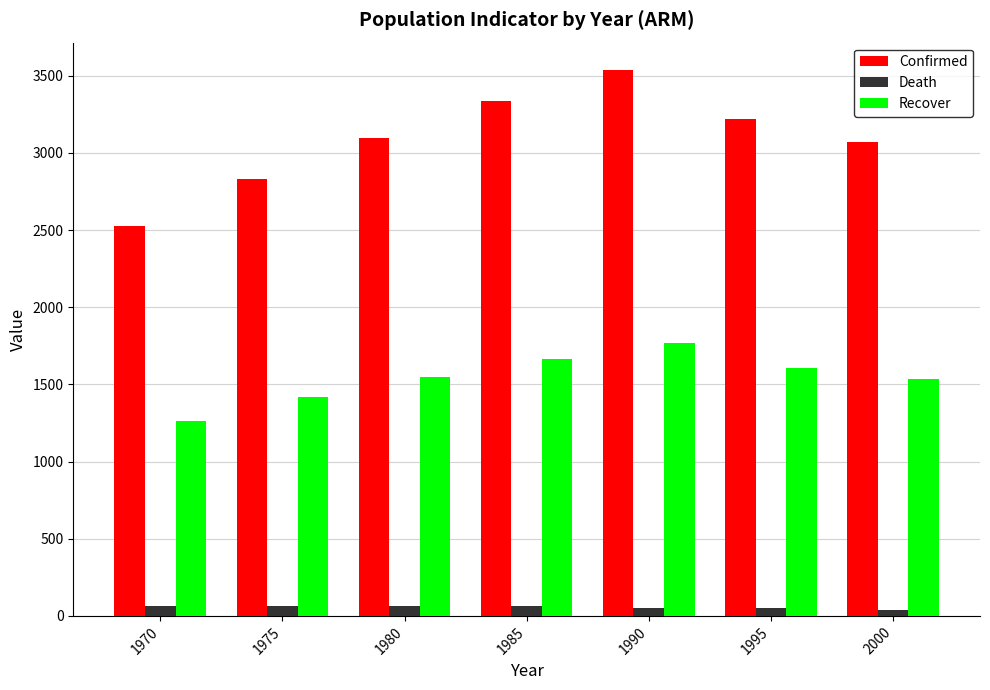

List the series in order of their peak value, lowest first.

Death, Recover, Confirmed